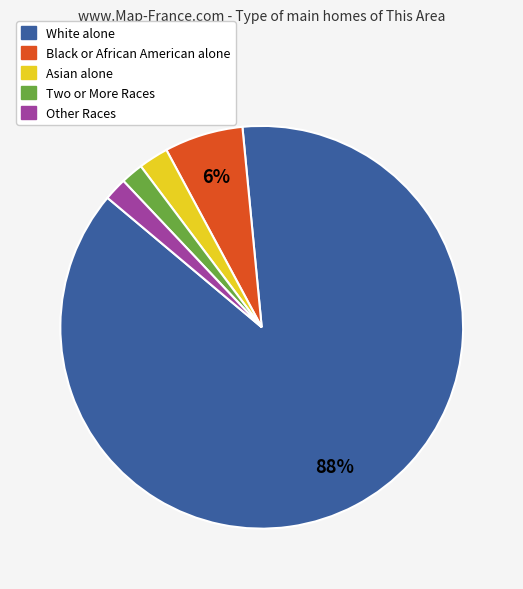

Is the sum of Two or More Races and Black or African American alone greater than half?

No